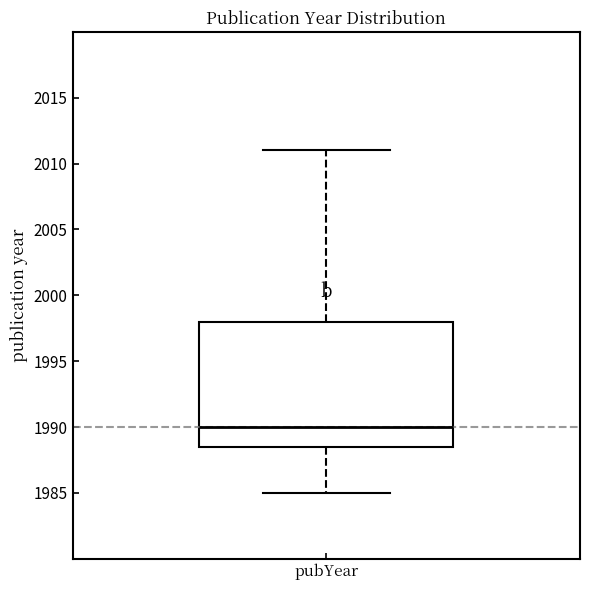

Where is the upper edge of the box for pubYear on the y-axis? The values are not printed on the chart, so give them approximately, as read against the axis.

1998.0